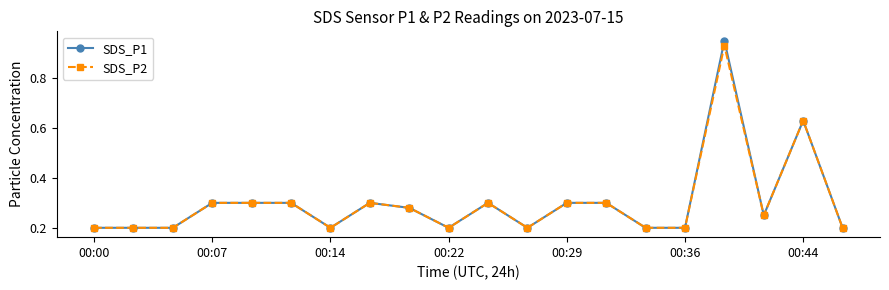

Which series has the widest spread of values?

SDS_P1